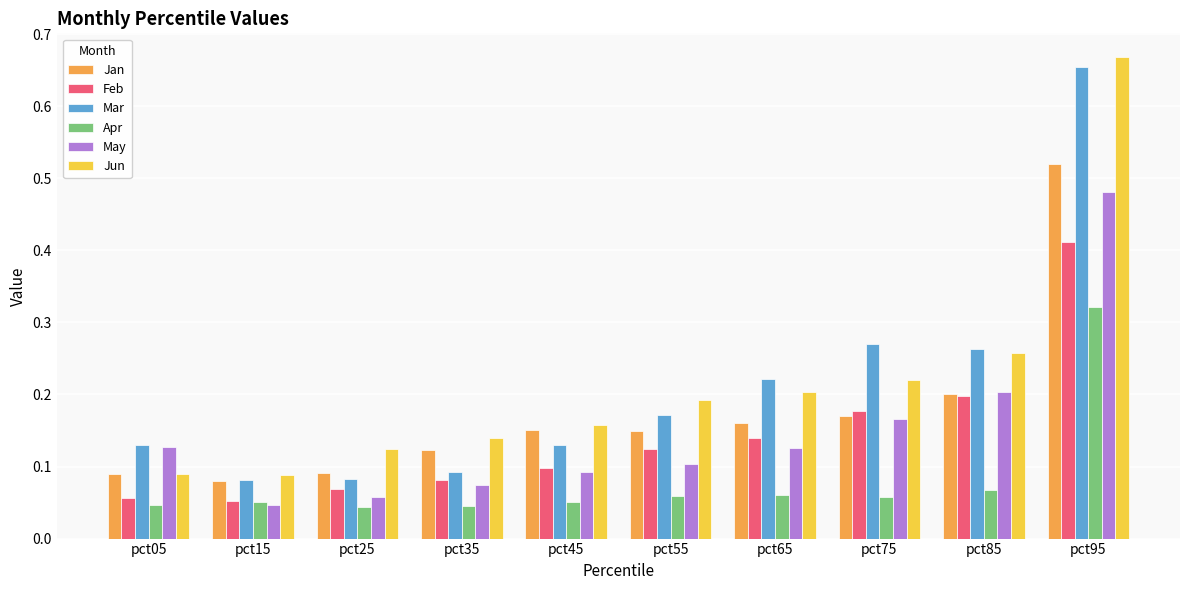

How many bars are there in each group?

6